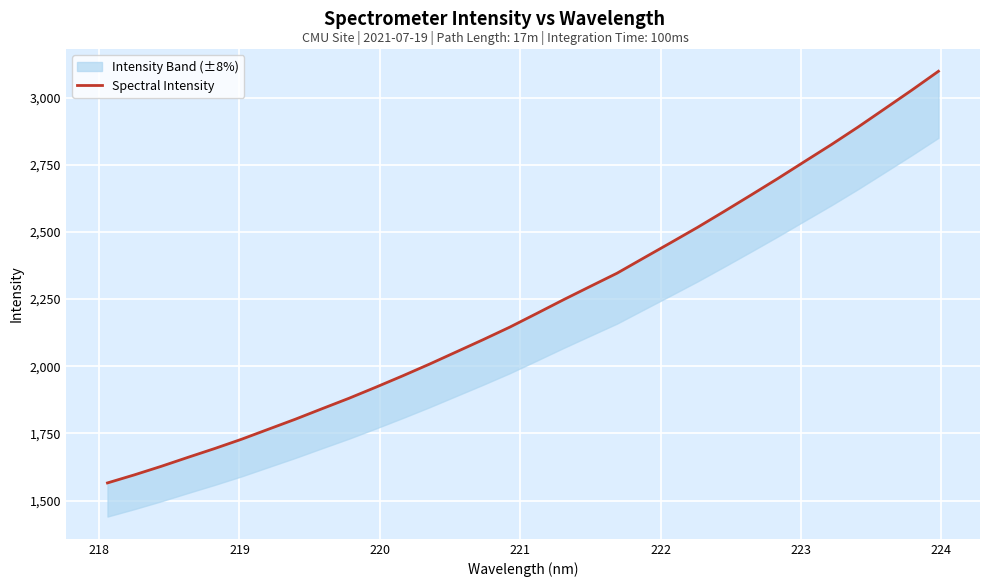

Count the number of values greater than 2196.

16